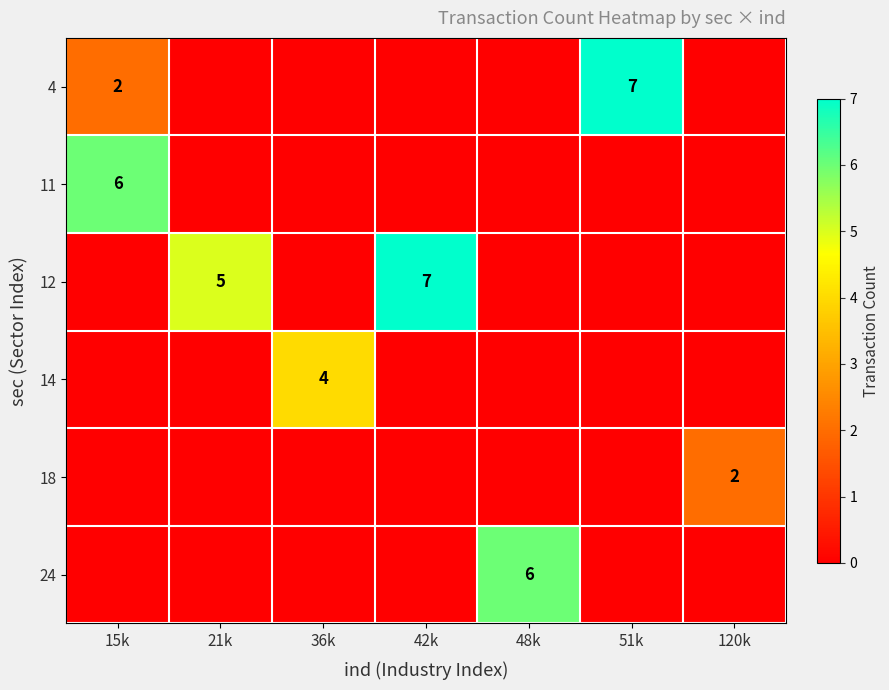

The 24 series shows -4 at 15k. True or false?

False